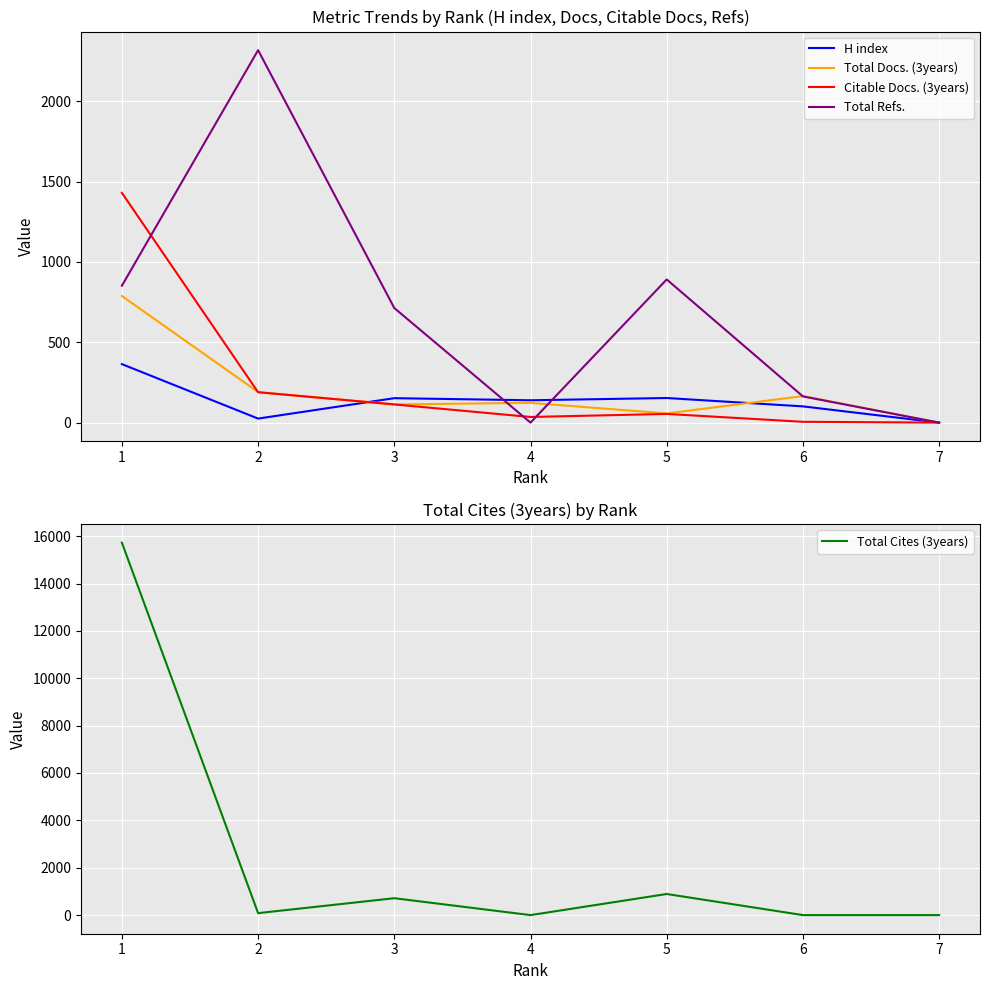

Which category has the highest value in the Citable Docs. (3years) series?

1